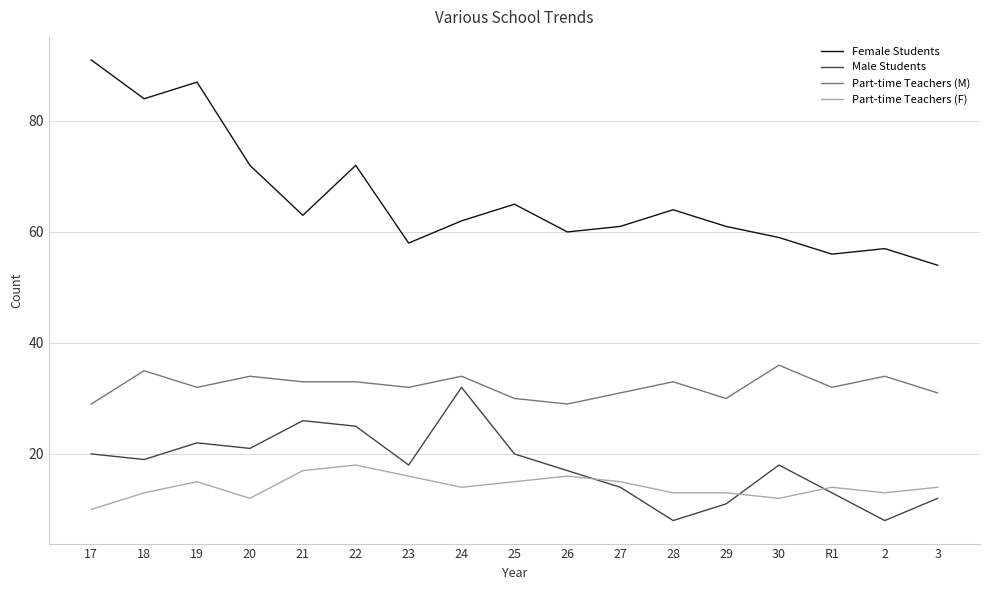

Which series has the largest range (max minus min)?

Female Students